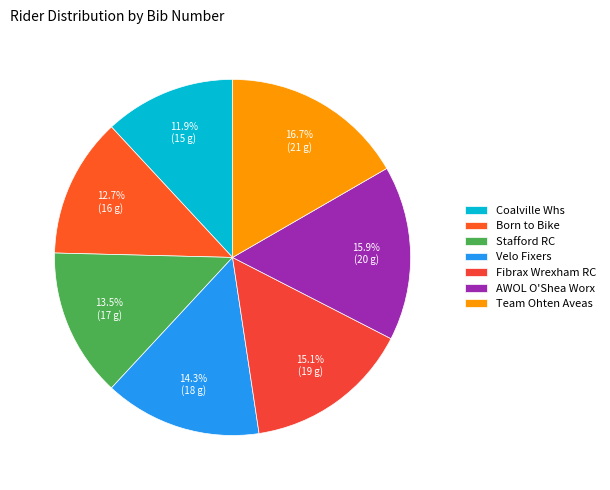

Count the number of slices in the pie.

7